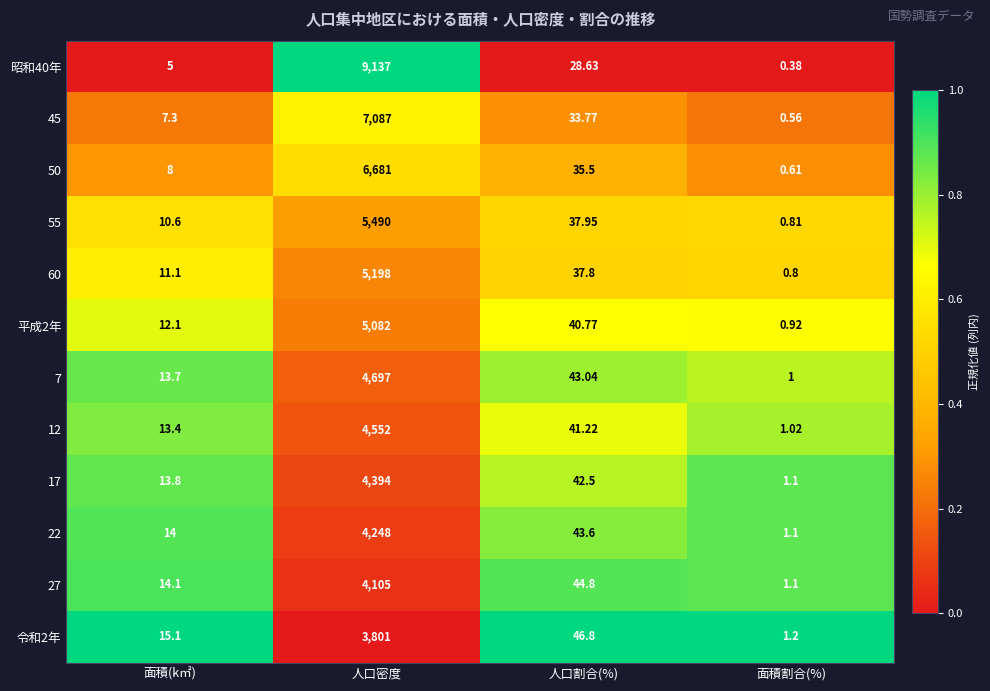

At which category is the sum across all series the highest?

人口密度